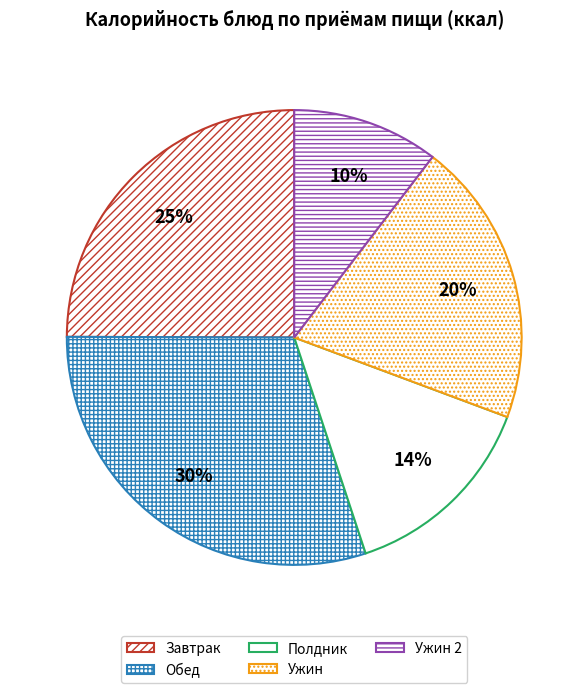

How many slices are in this pie chart?

5